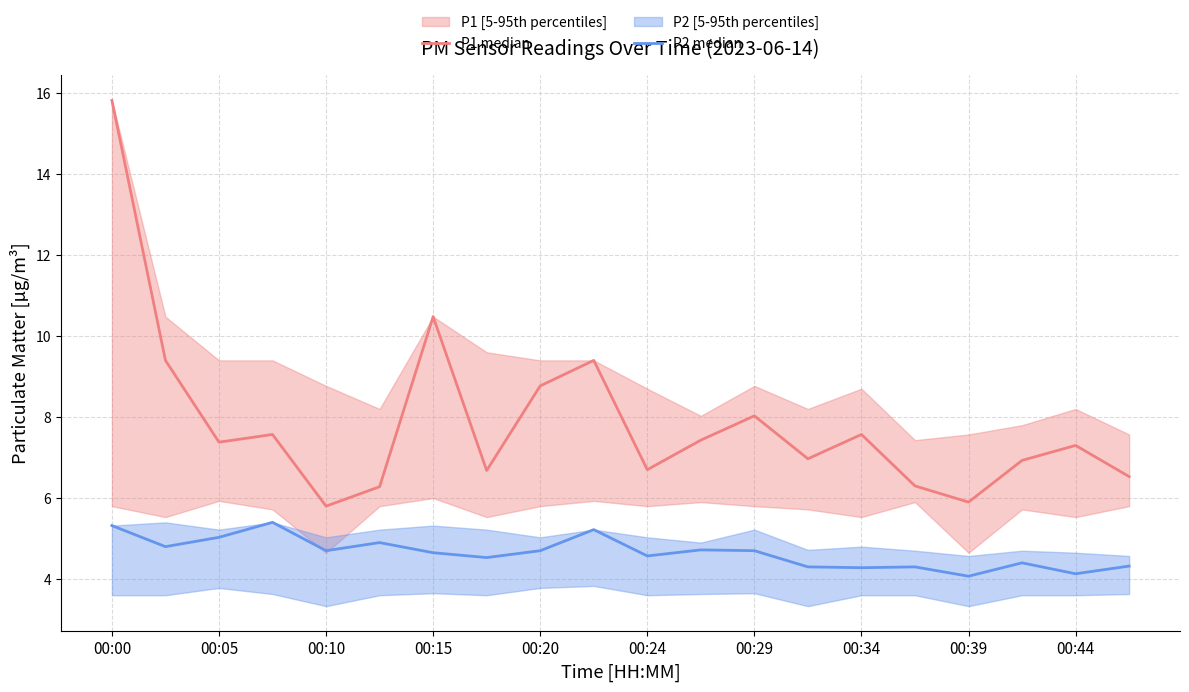

The P1 median series shows 15.8 at 00:00. True or false?

True